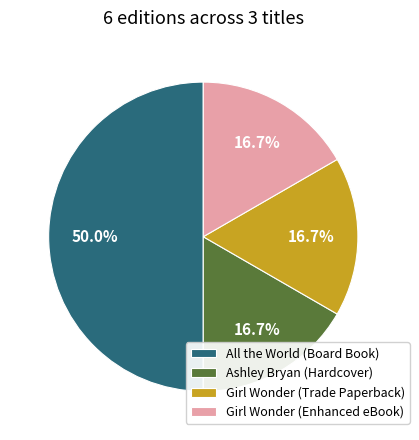

What is the ratio of the value at Girl Wonder (Enhanced eBook) to the value at All the World (Board Book)?

0.3